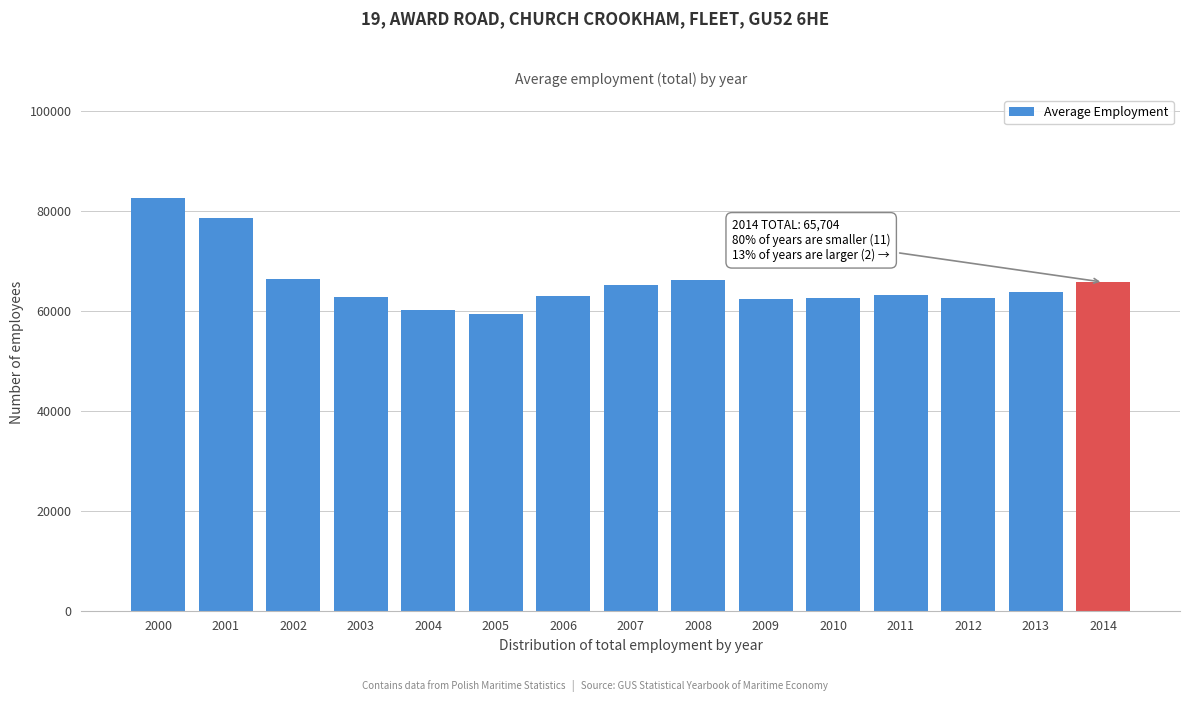

What is the maximum value shown in the chart?

82527